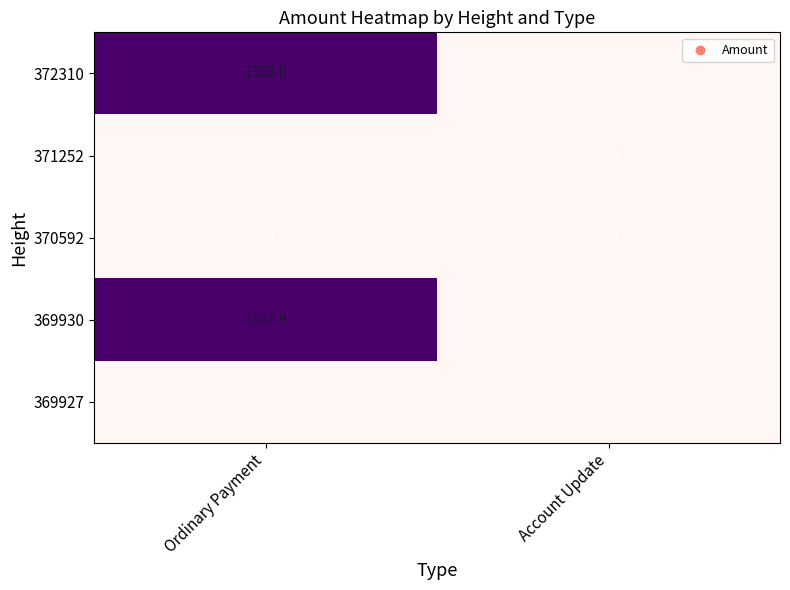

Reading left to right, what are all the values shown in this chart?

372310: Ordinary Payment=1558.0	Account Update=0.0
371252: Ordinary Payment=0.0	Account Update=0.0
370592: Ordinary Payment=1.0	Account Update=0.0
369930: Ordinary Payment=1557.9	Account Update=0.0
369927: Ordinary Payment=3.0	Account Update=0.0